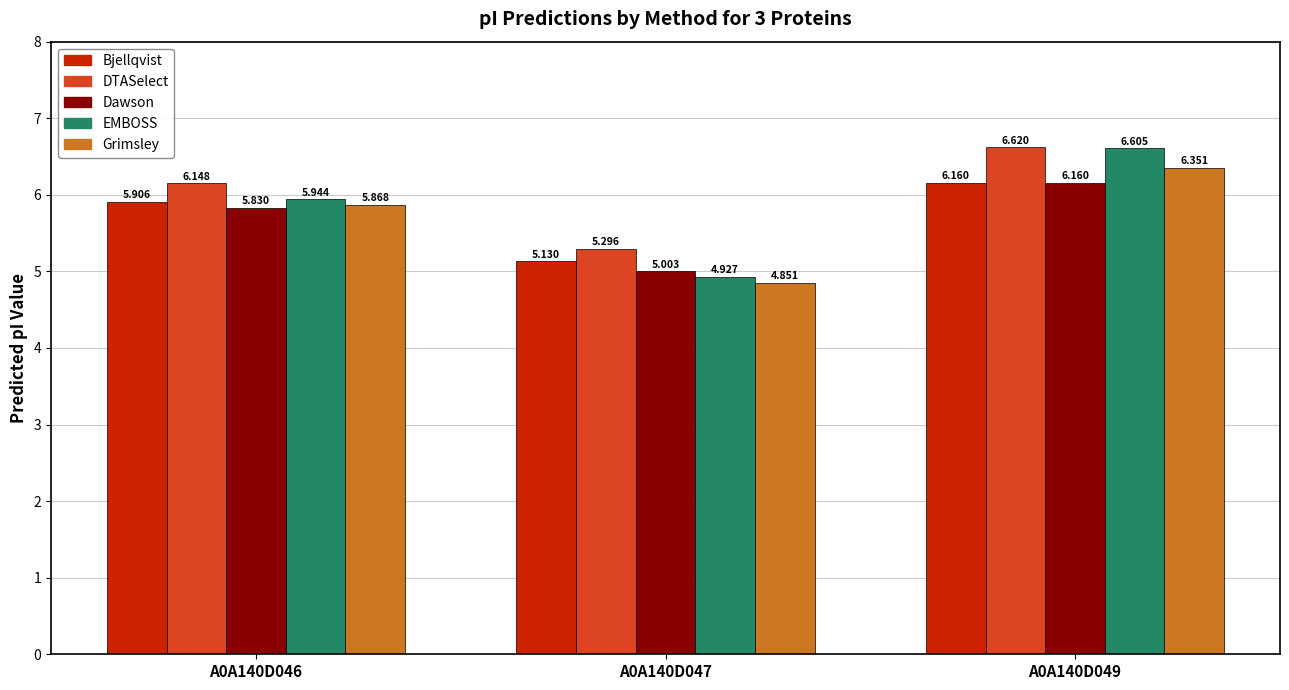

Which series has the largest range (max minus min)?

EMBOSS